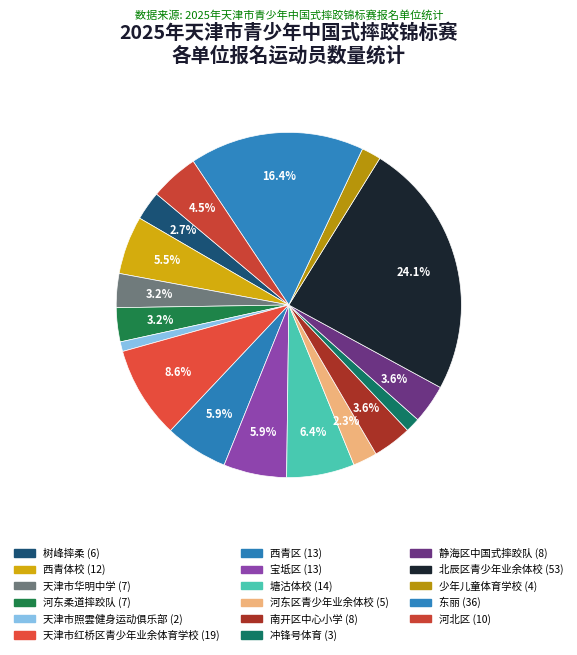

Does any single category account for the majority?

No